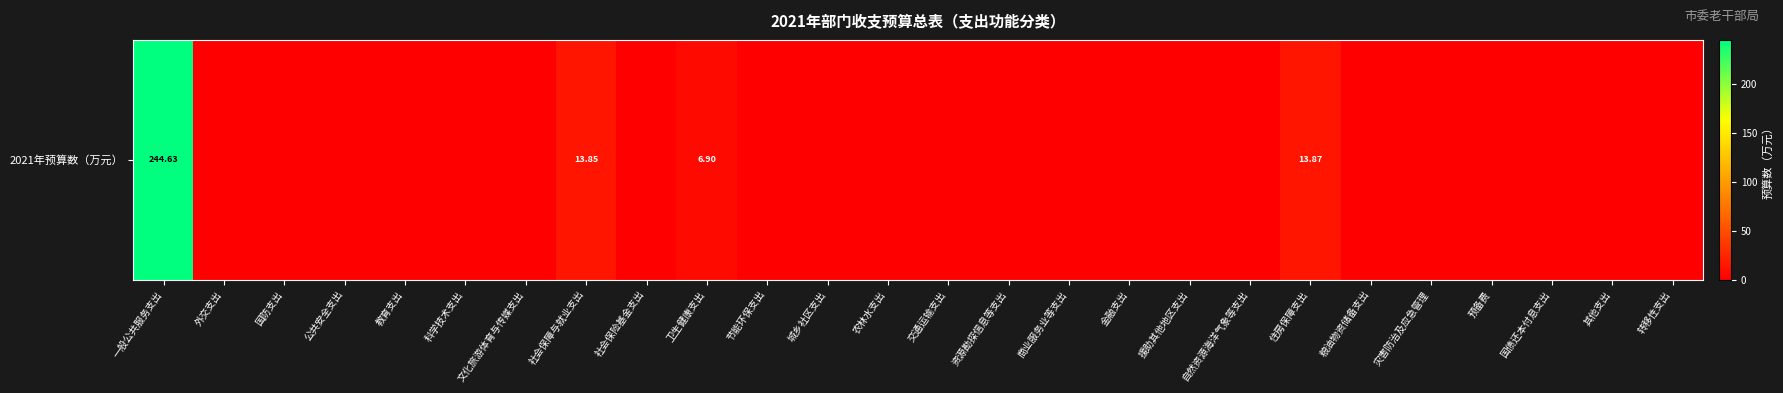

The value at 国防支出 is -142.6. True or false?

False